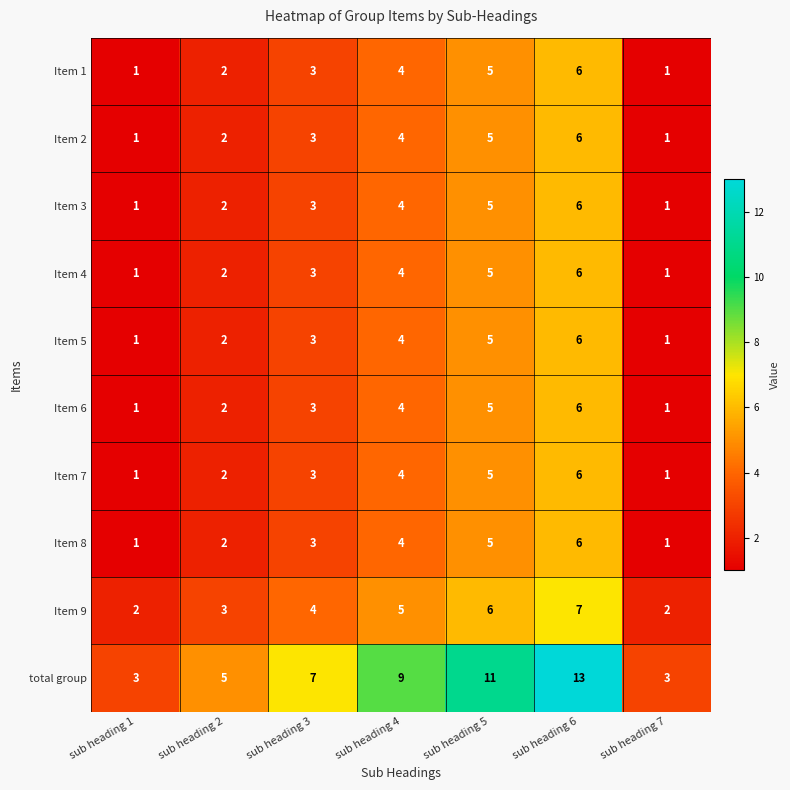

At how many categories does at least one series exceed 6?

4